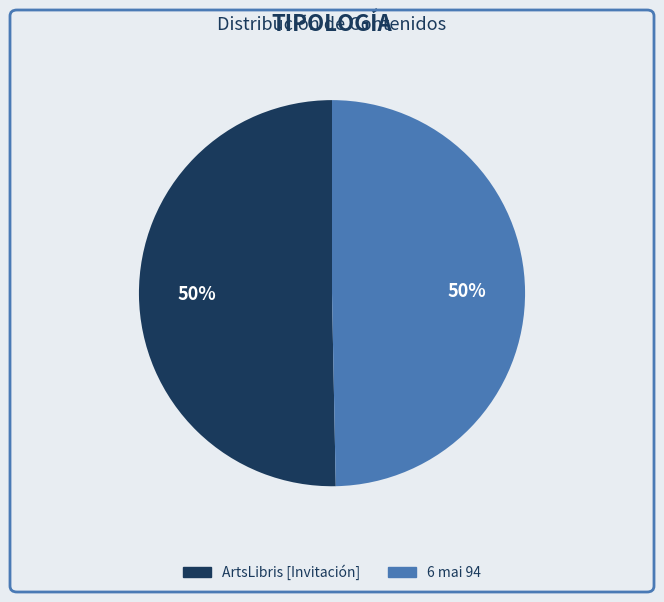

To the nearest percent, what is the average slice percentage?

50%